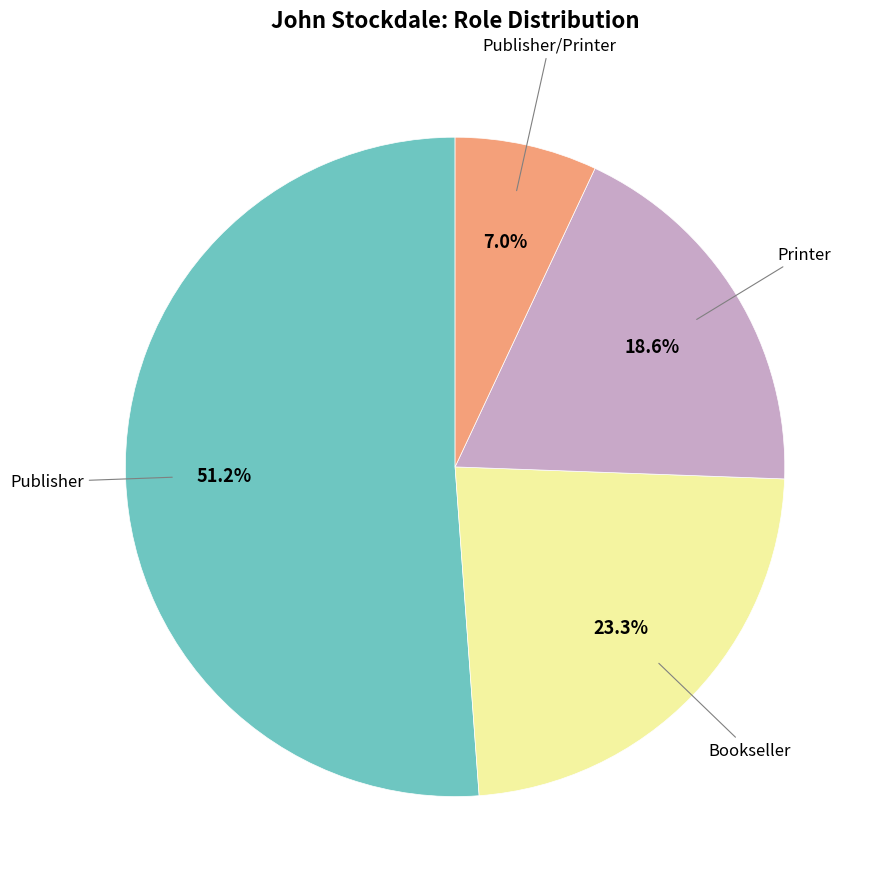

Is there any slice that represents more than half of the pie?

Yes